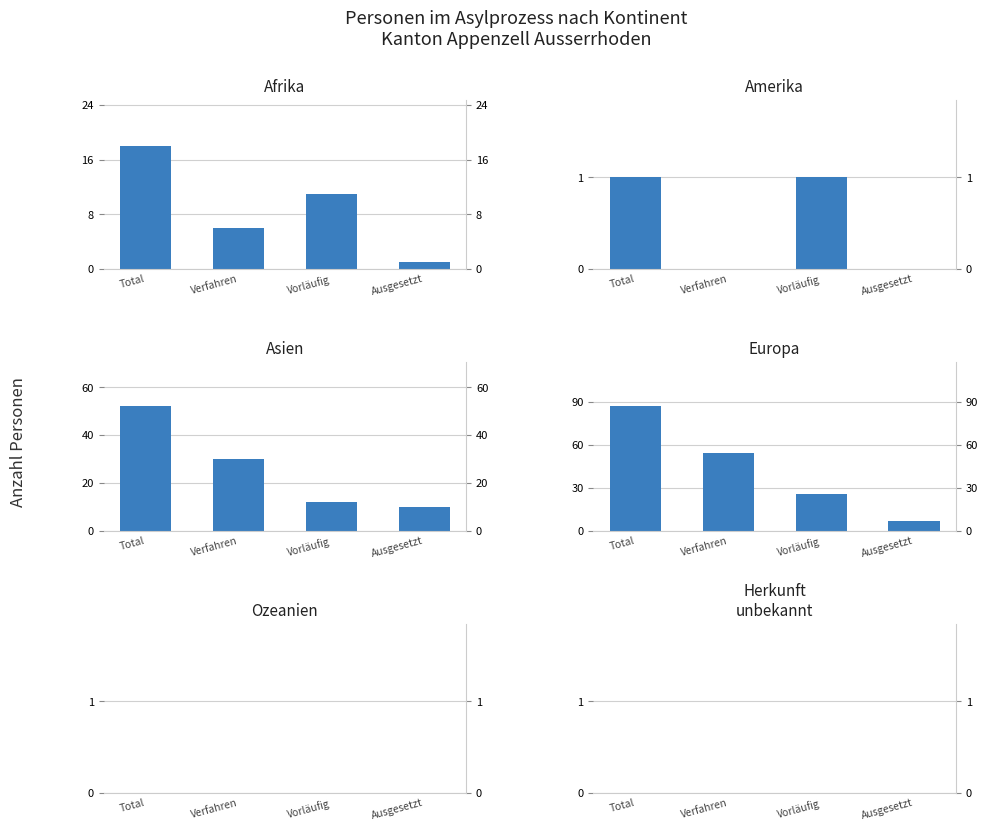

Reading right to left, what are all the values shown in this chart?

Afrika: 1	11	6	18
Amerika: 0	1	0	1
Asien: 10	12	30	52
Europa: 7	26	54	87
Ozeanien: 0	0	0	0
Herkunft
unbekannt: 0	0	0	0